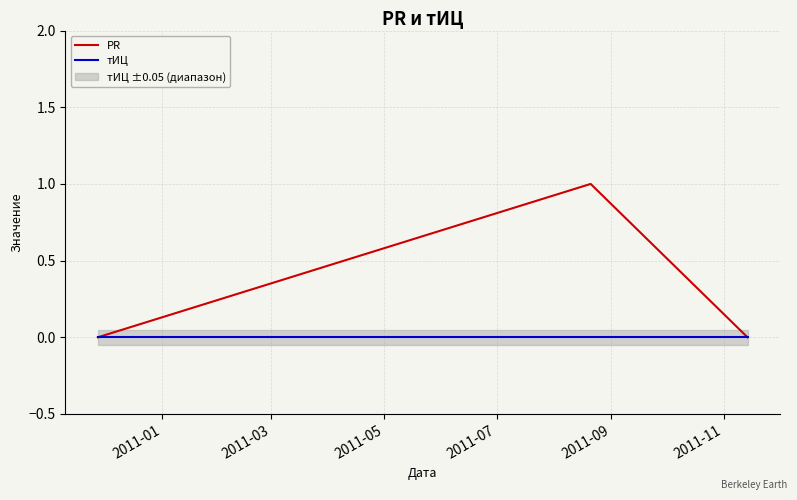

Which series changed the most between 2011-03 and 2011-05?

PR